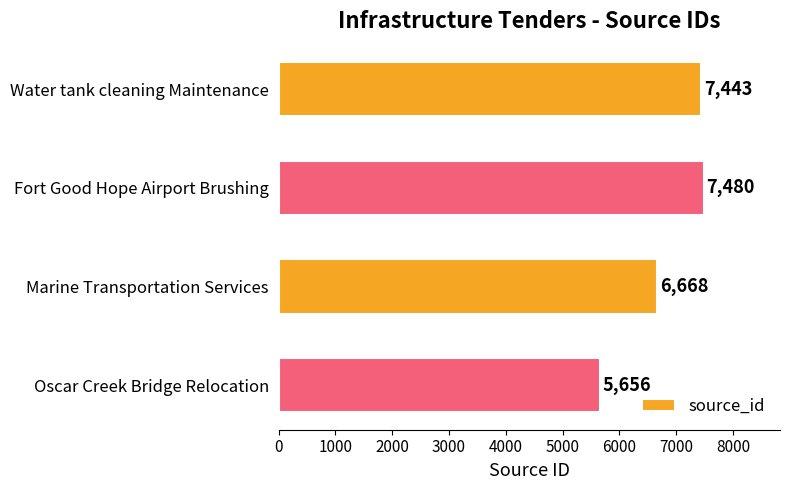

Reading bottom to top, transcribe all the data shown in this chart.

5656	6668	7480	7443